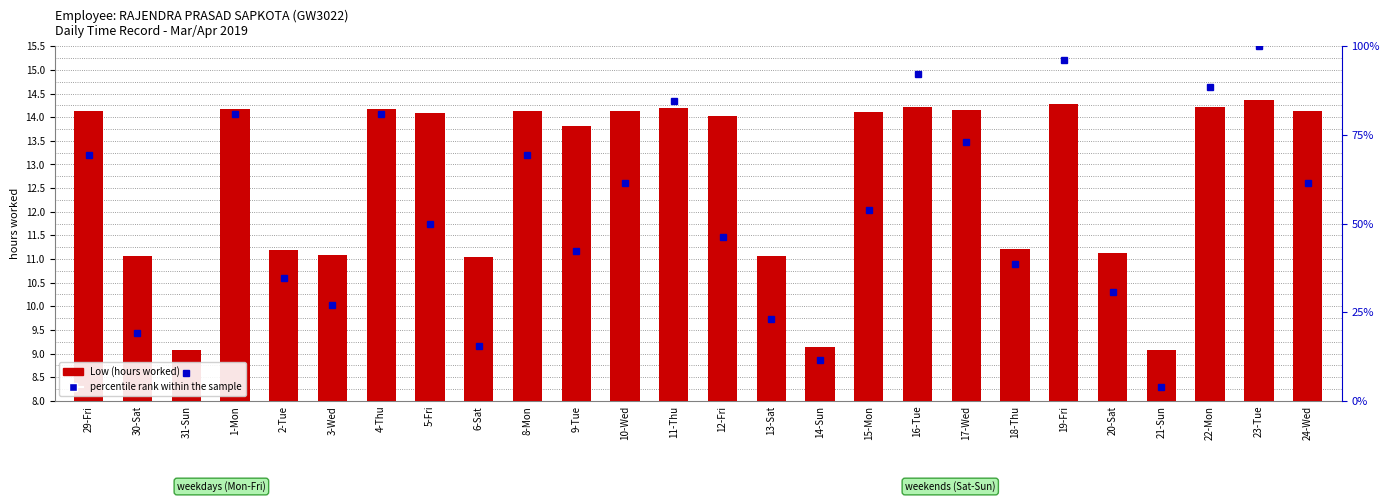

What position from the right is 11-Thu?

14